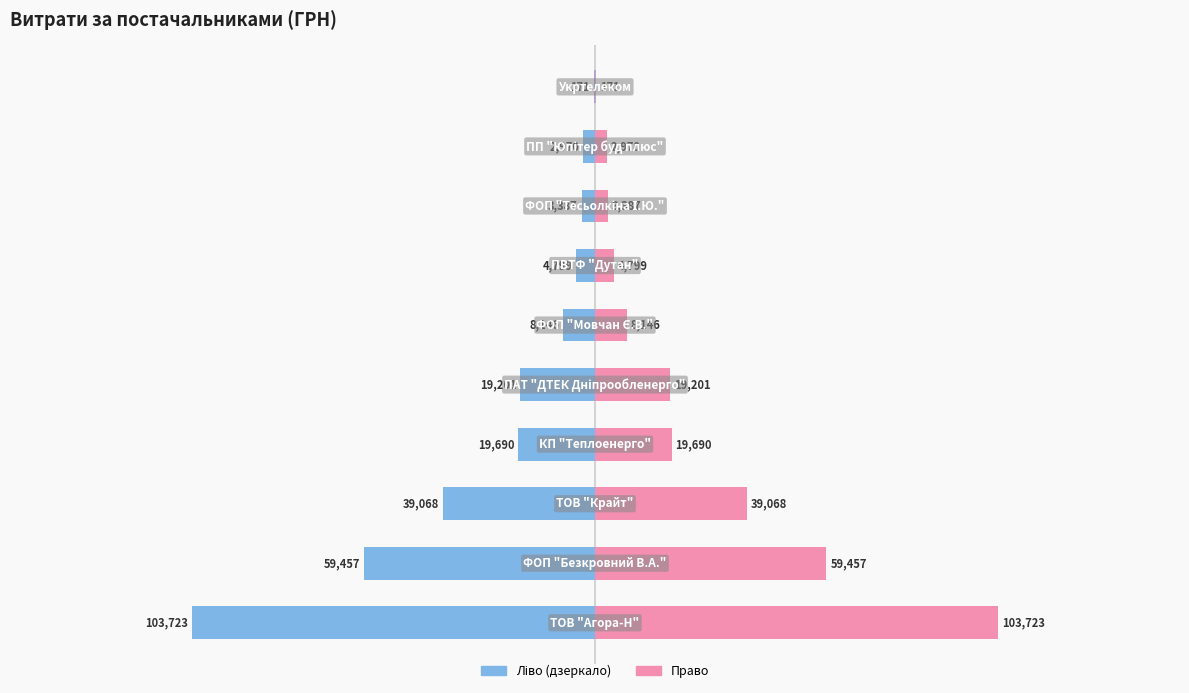

Reading left to right, extract all data points from this chart.

СУМА (ГРН) — ліво: -103723.4	-59457.0	-39068.5	-19690.0	-19201.0	-8146.0	-4798.5	-3387.1	-2970.0	-171.0
СУМА (ГРН) — право: 103723.4	59457.0	39068.5	19690.0	19201.0	8146.0	4798.5	3387.1	2970.0	171.0